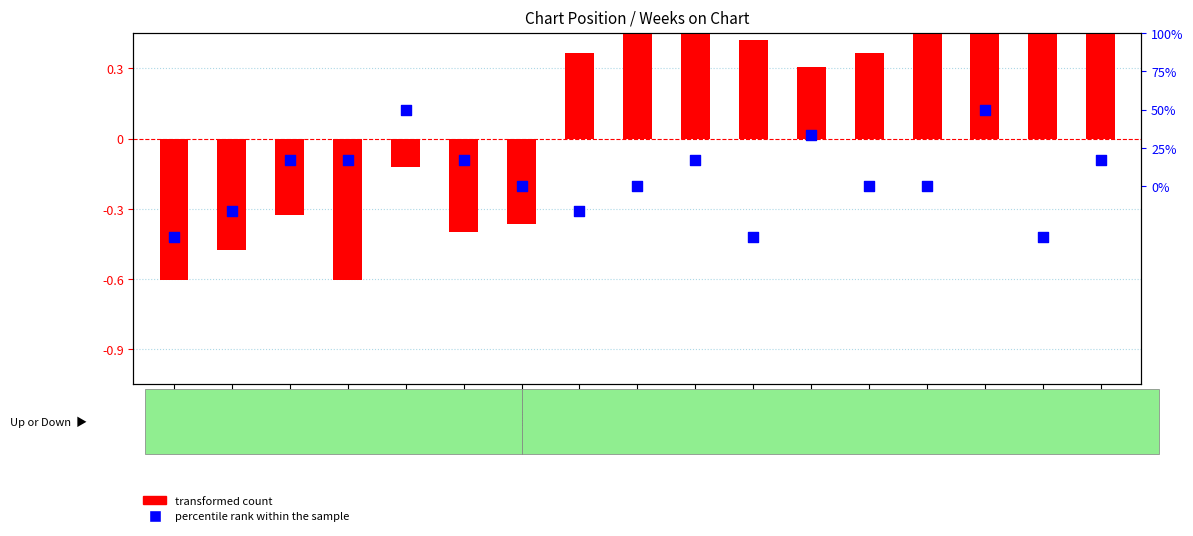

Which series has the widest spread of Y values?

percentile rank within the sample